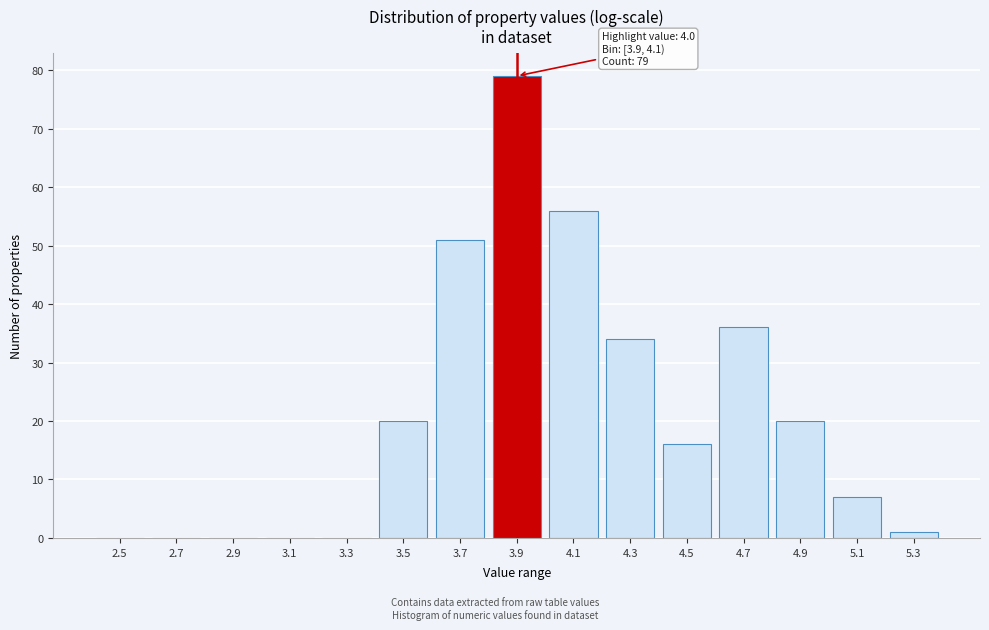

Reading right to left, what are all the values shown in this chart?

5.3=1	5.1=7	4.9=20	4.7=36	4.5=16	4.3=34	4.1=56	3.9=79	3.7=51	3.5=20	3.3=0	3.1=0	2.9=0	2.7=0	2.5=0